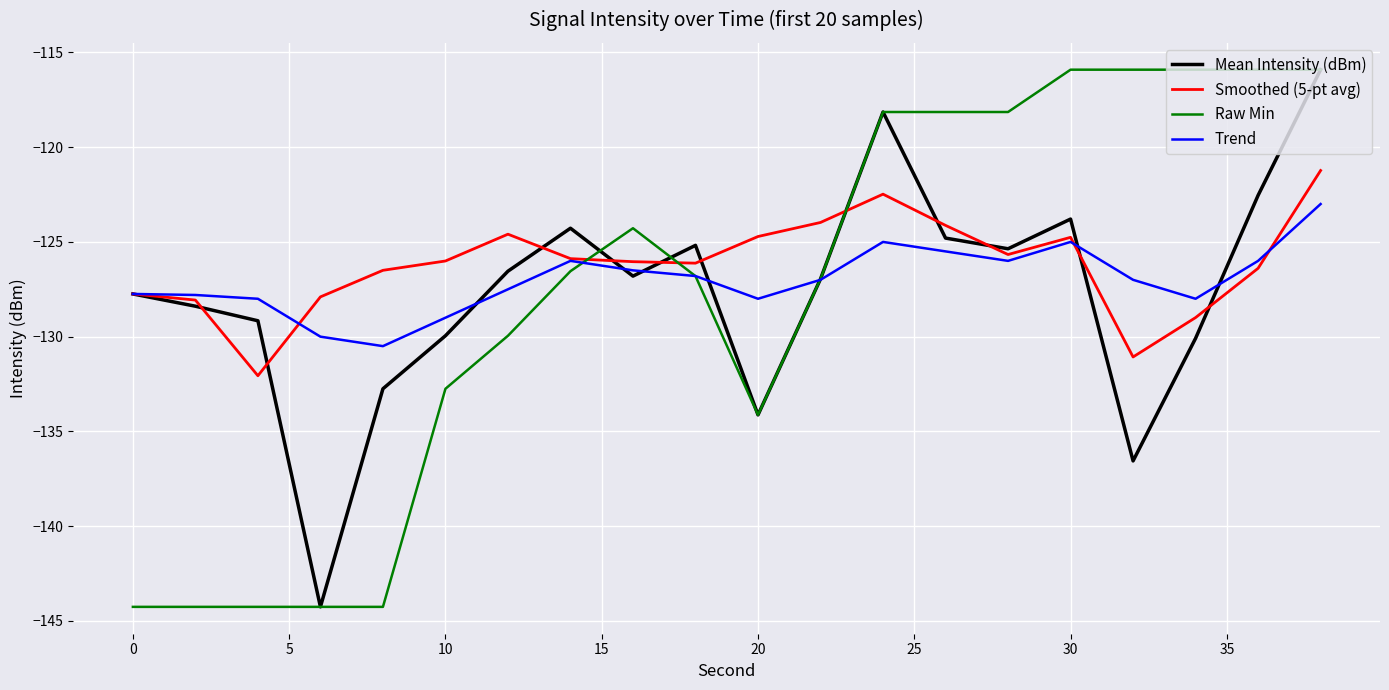

What is the lowest value of the Raw Min series?

-144.3